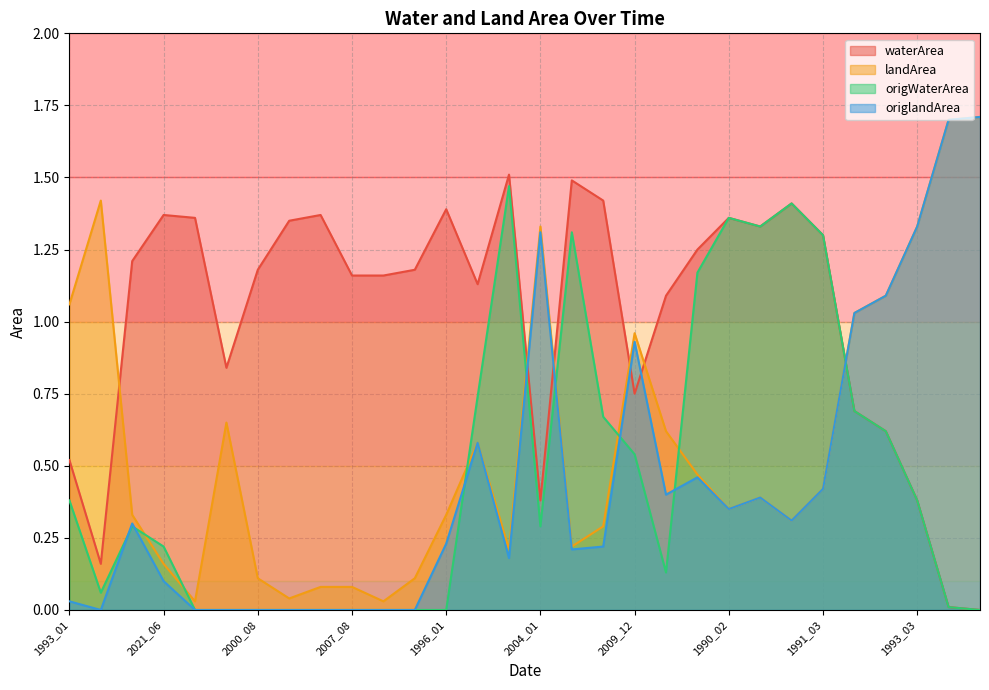

Where is landArea nearest to the value 0?

1990_05